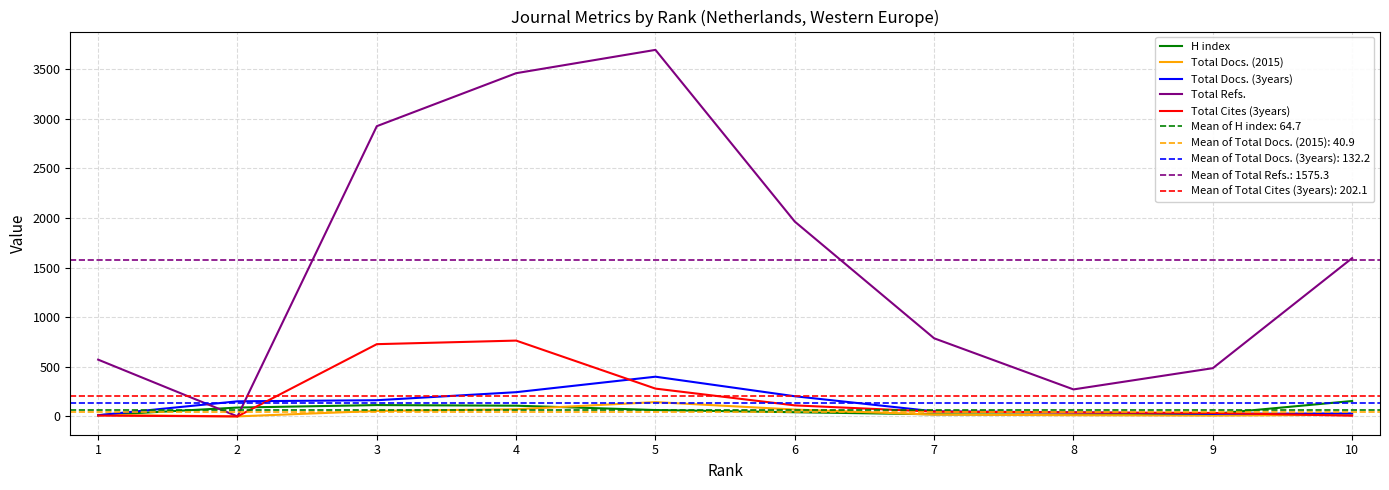

What is the difference between the maximum and minimum values in the H index series?

143